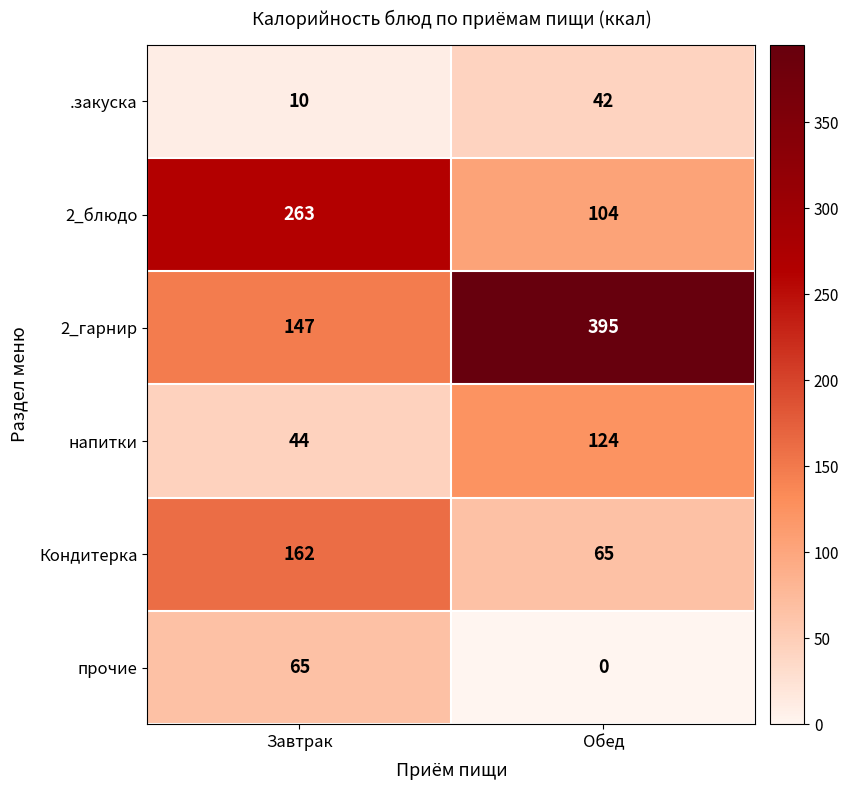

Which category has the highest value across all series?

Обед